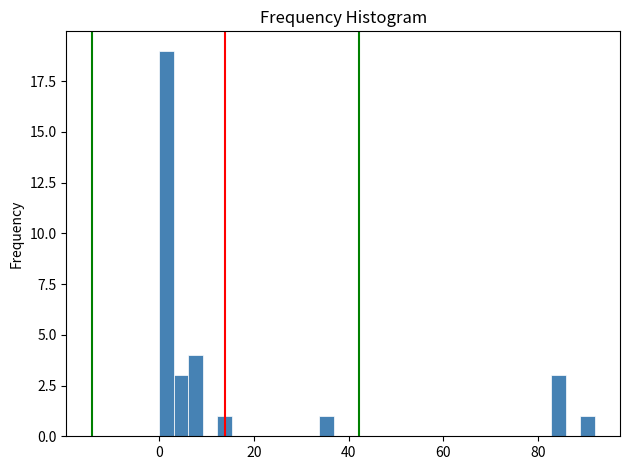

Around what value on the x-axis is the tallest bar? Give the approximate position of its centre, as read against the axis.

2